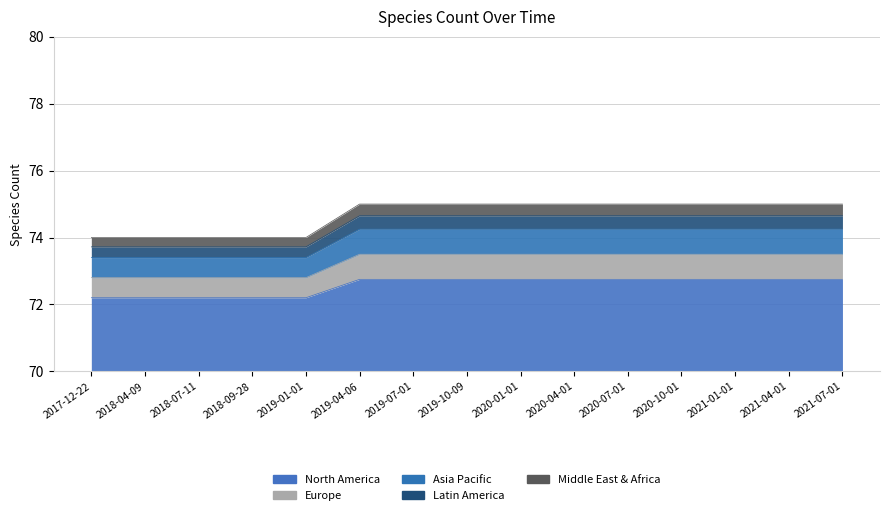

Count the values in the range 72 to 73.

15